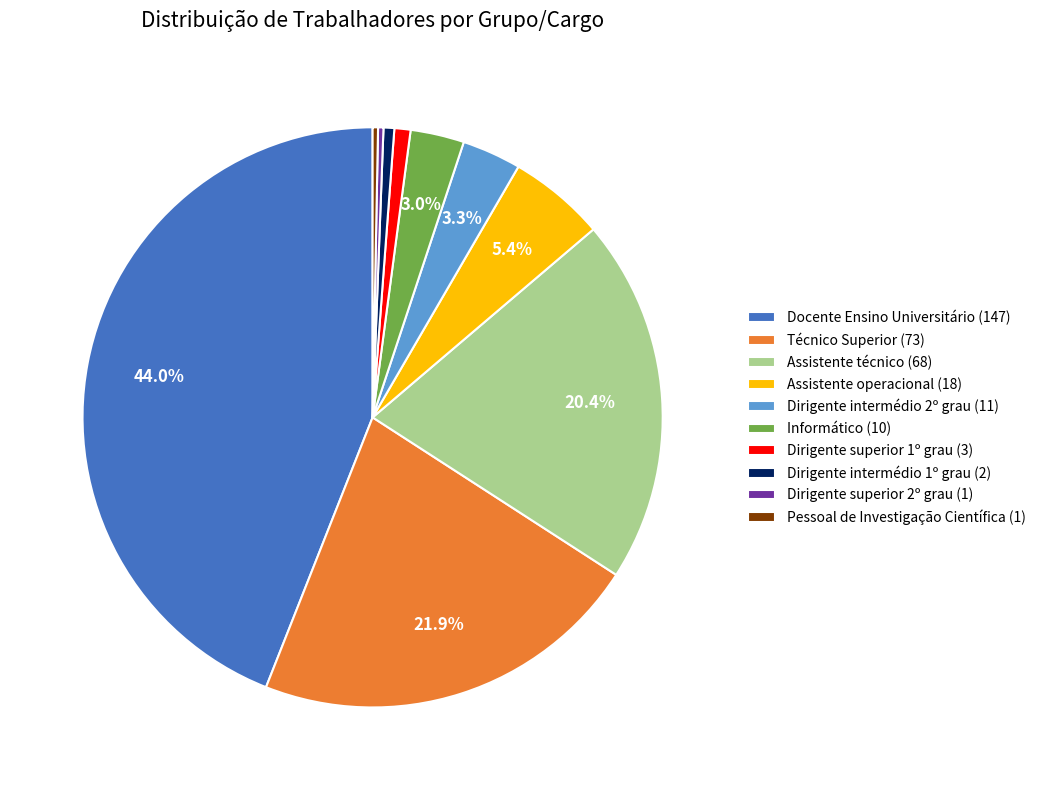

Do Assistente técnico (68) and Pessoal de Investigação Científica (1) together represent more than half of the pie?

No